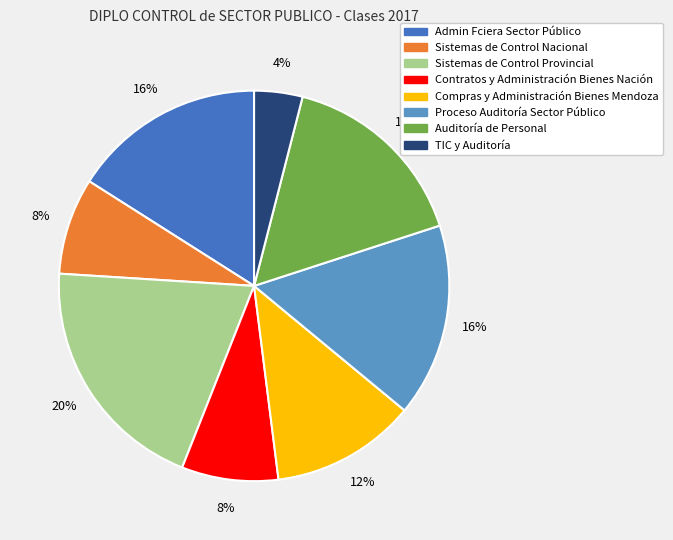

What is the largest slice in the pie chart?

Sistemas de Control Provincial